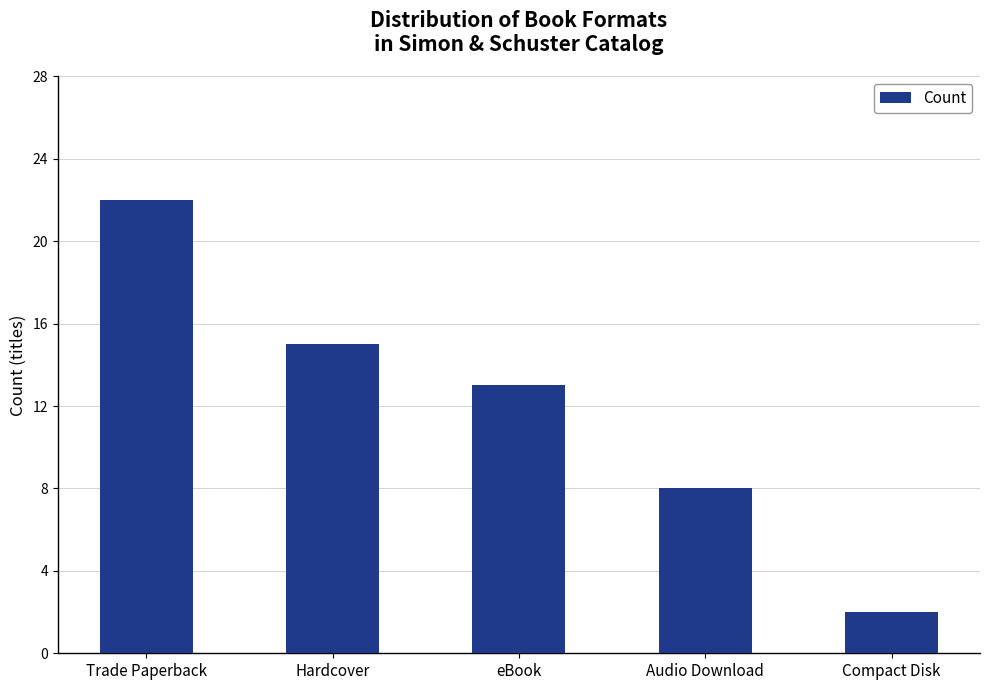

The chart shows a value of 25 at Hardcover. True or false?

False